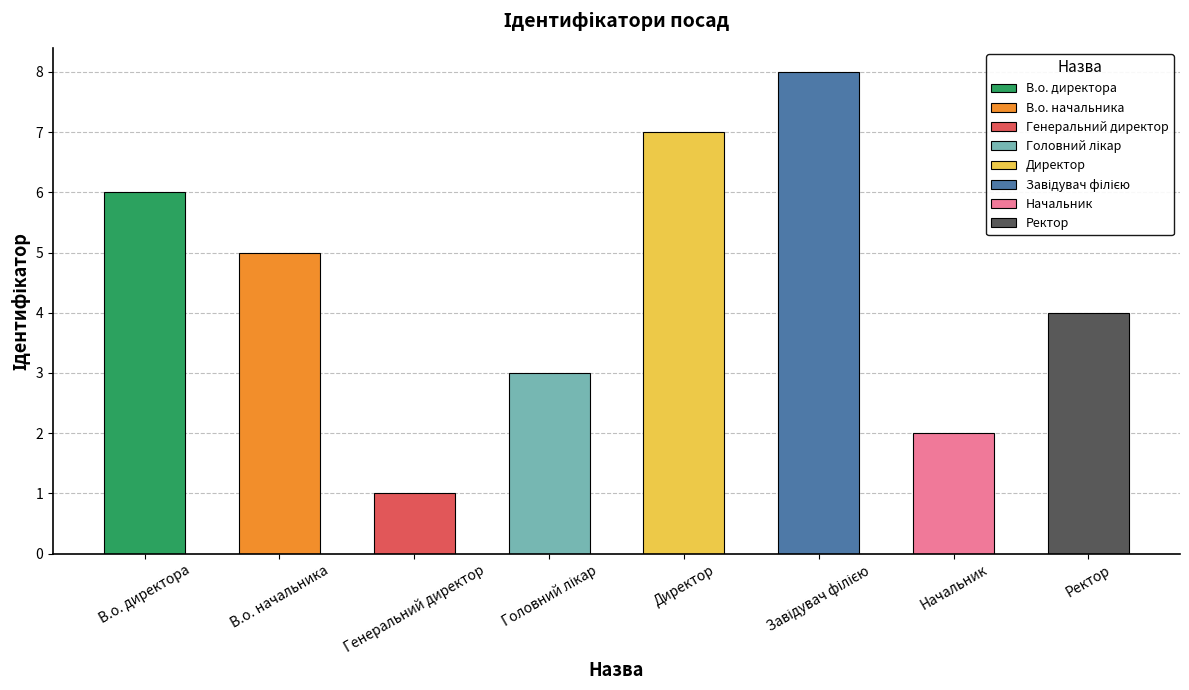

Is it true that the value at В.о. директора is 6?

True